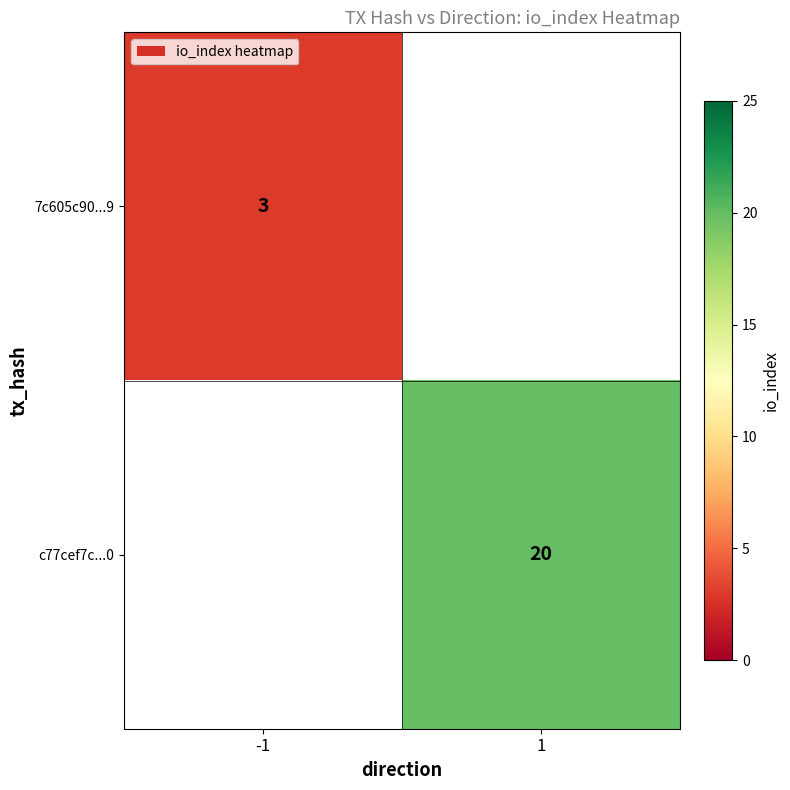

True or false: 7c605c90...9 has a value of 5.0 at -1.

False